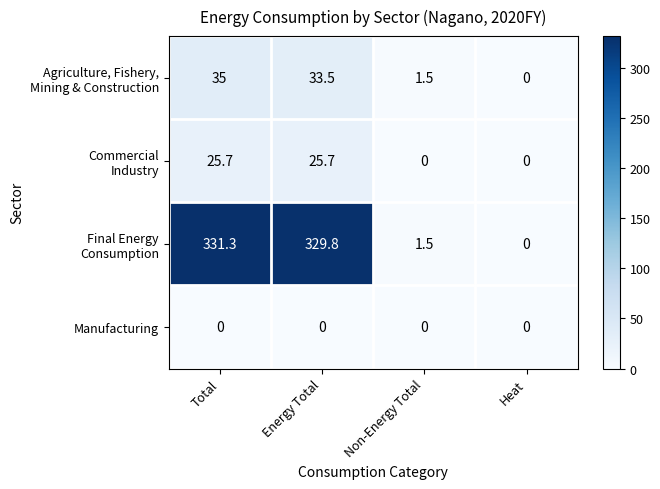

At which category is the sum across all series the highest?

Total